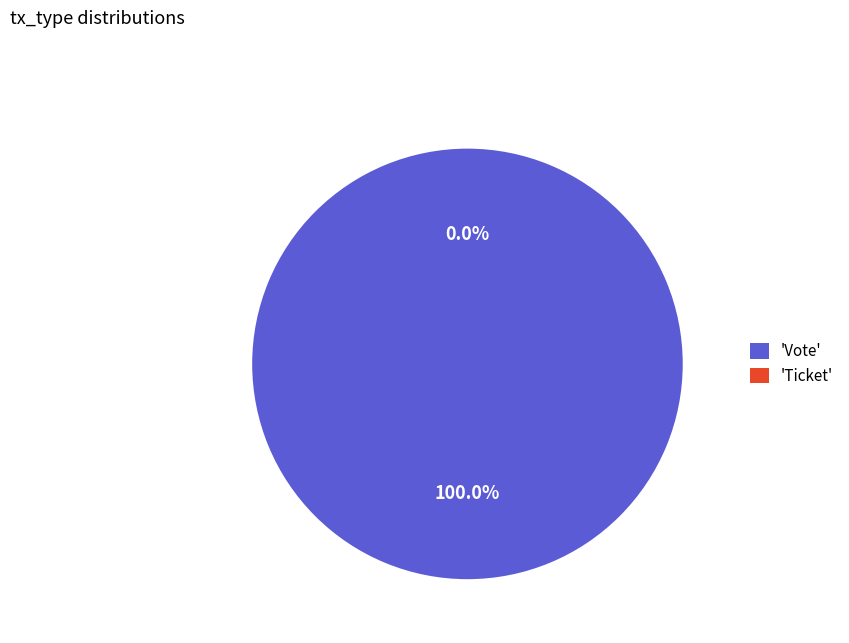

Count the number of slices in the pie.

2